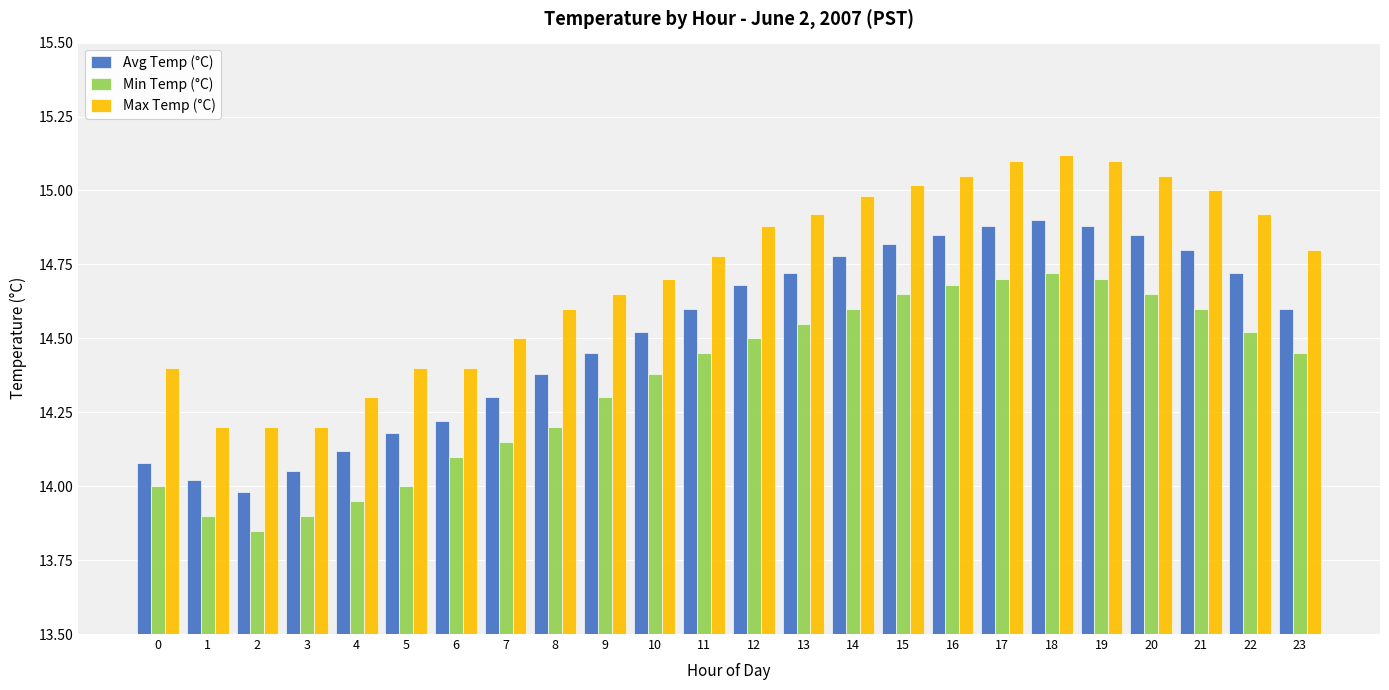

The value of Avg Temp (°C) at 20 is 7.8. True or false?

False